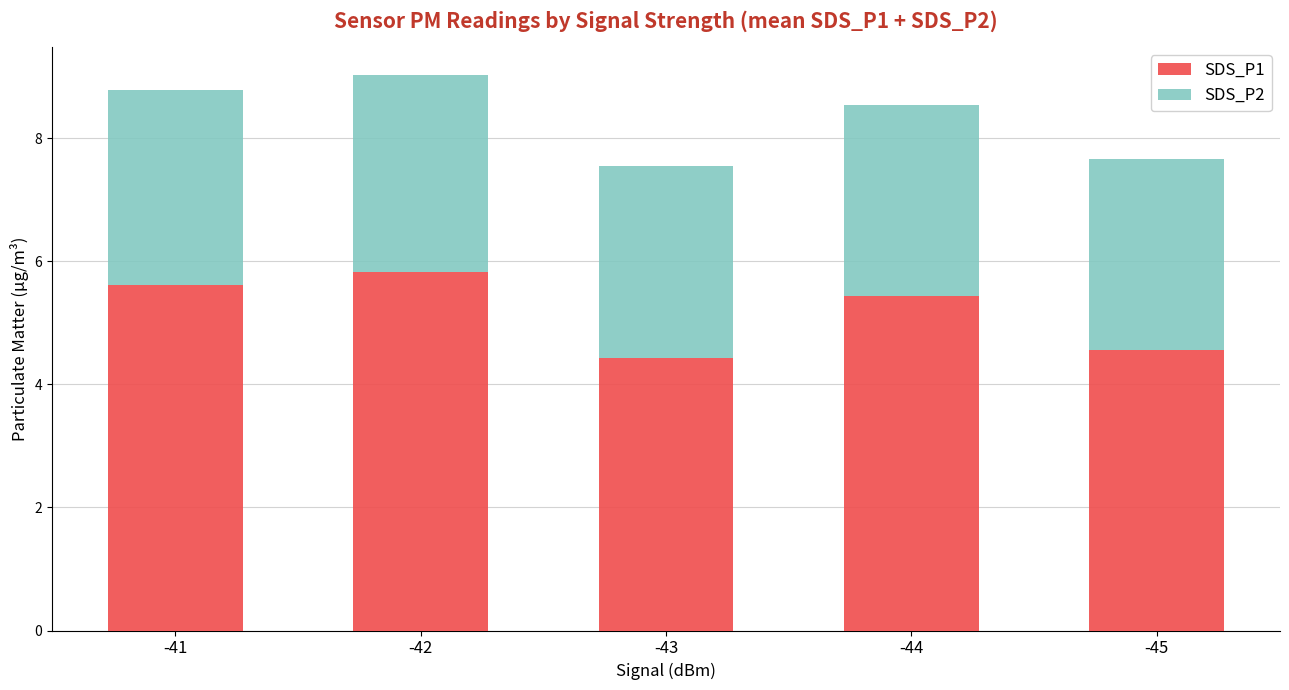

Where does the SDS_P1 series first go above 5?

-41